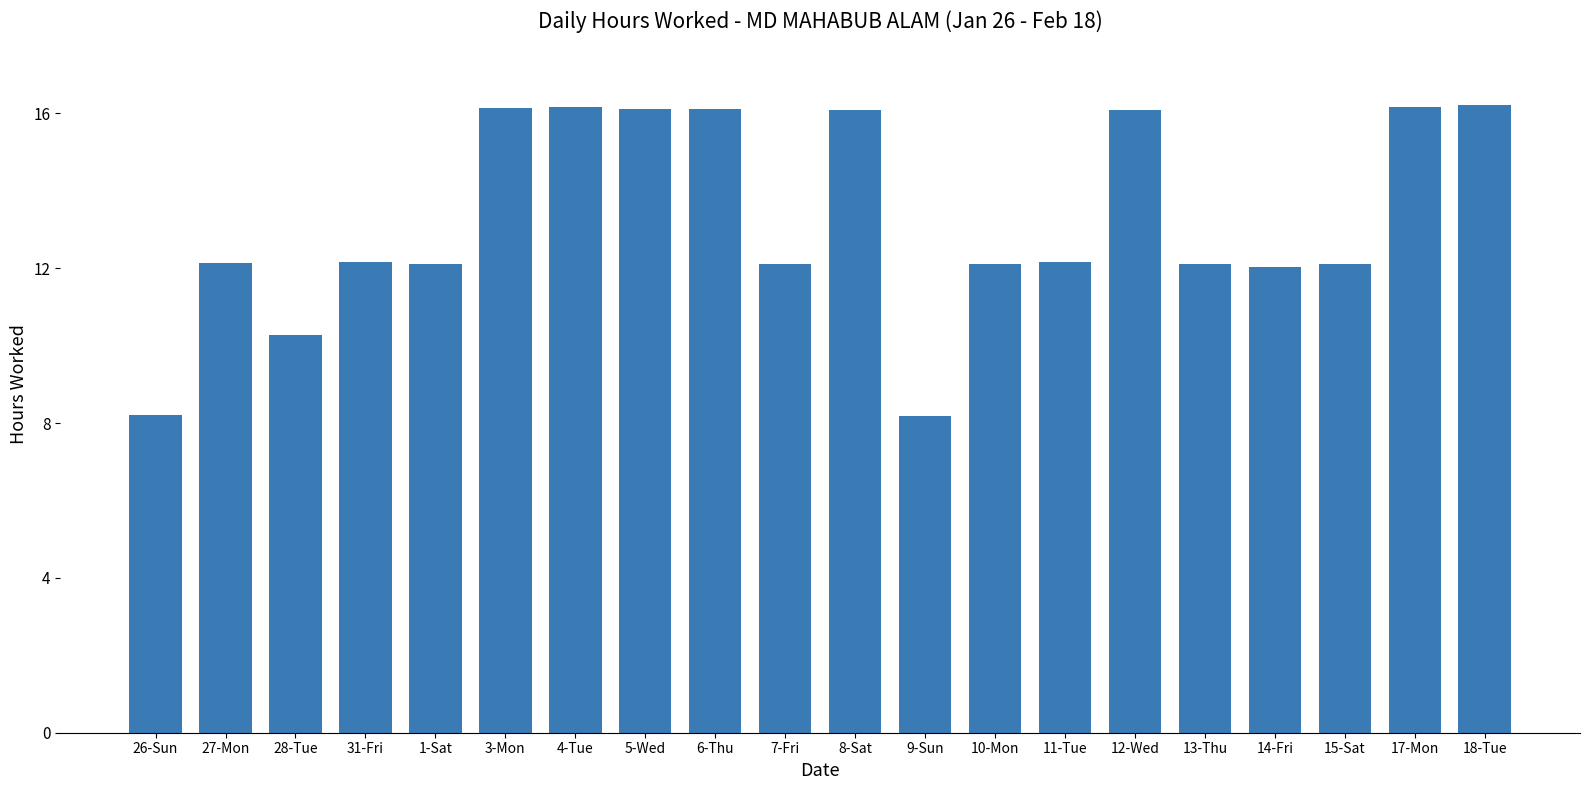

Is it true that the value at 15-Sat is 12.1?

True